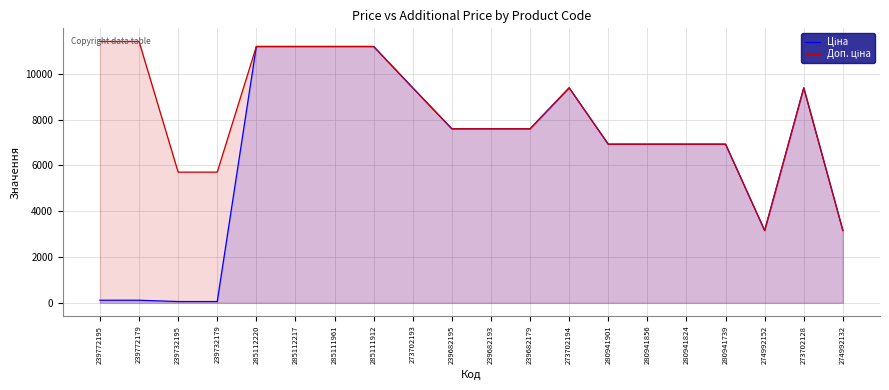

What are all the series names shown in the legend?

Ціна, Доп. ціна